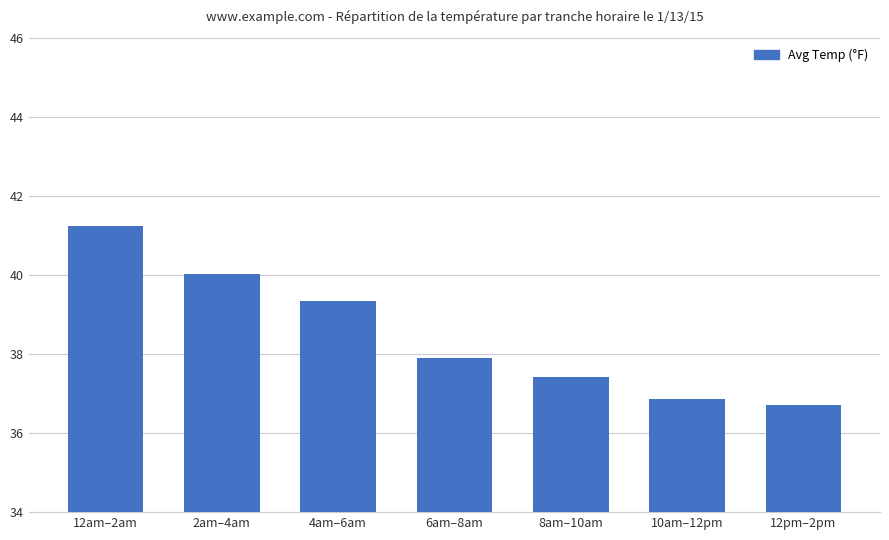

What is the smallest value displayed?

36.7